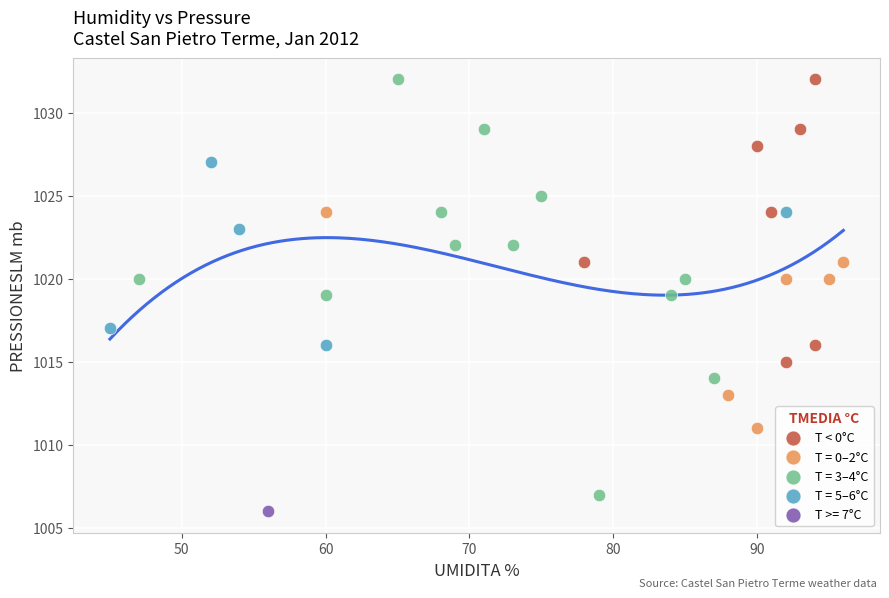

What are all the series names shown in the legend?

T < 0°C, T = 0–2°C, T = 3–4°C, T = 5–6°C, T >= 7°C